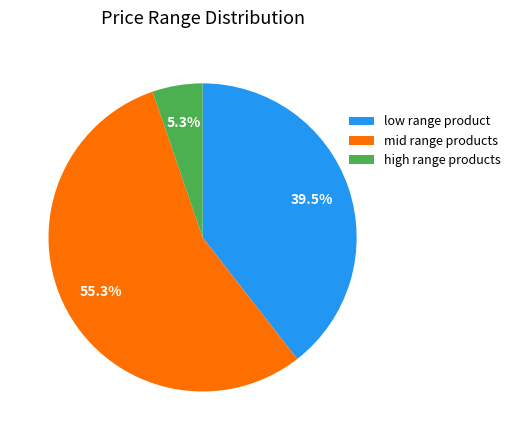

Which category has the smallest portion of the pie?

high range products